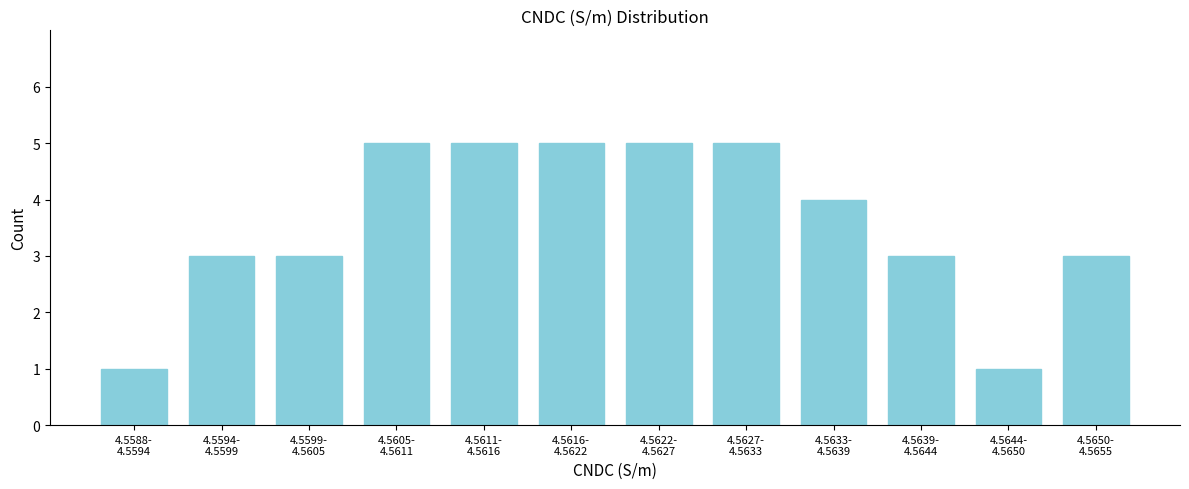

Reading right to left, extract all data points from this chart.

3	1	3	4	5	5	5	5	5	3	3	1